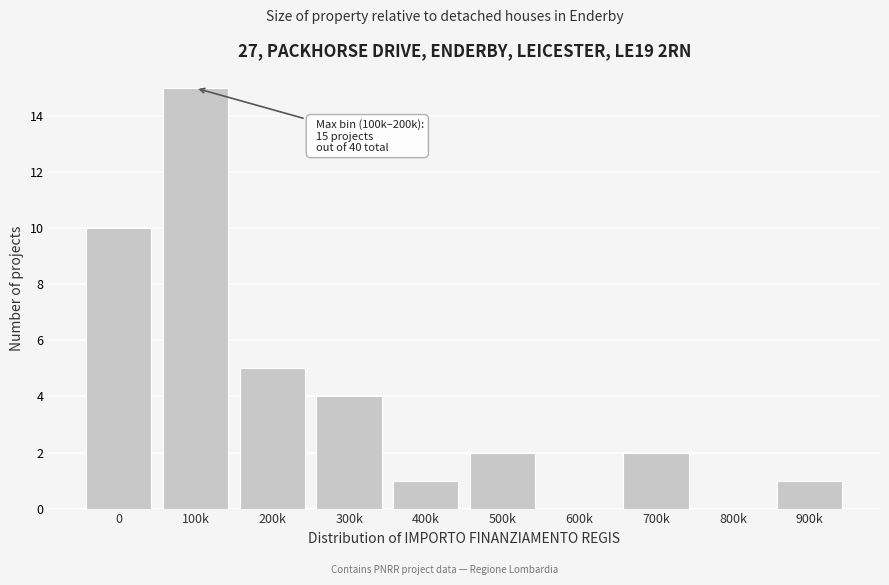

Reading left to right, transcribe all the data shown in this chart.

0=10	100k=15	200k=5	300k=4	400k=1	500k=2	600k=0	700k=2	800k=0	900k=1